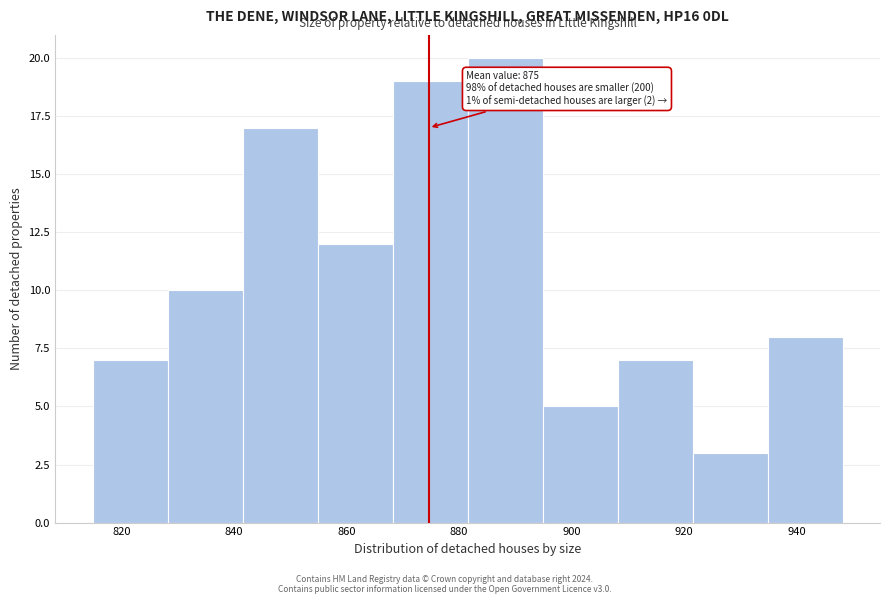

Over which range of the x-axis is the bar tallest?

882 to 894